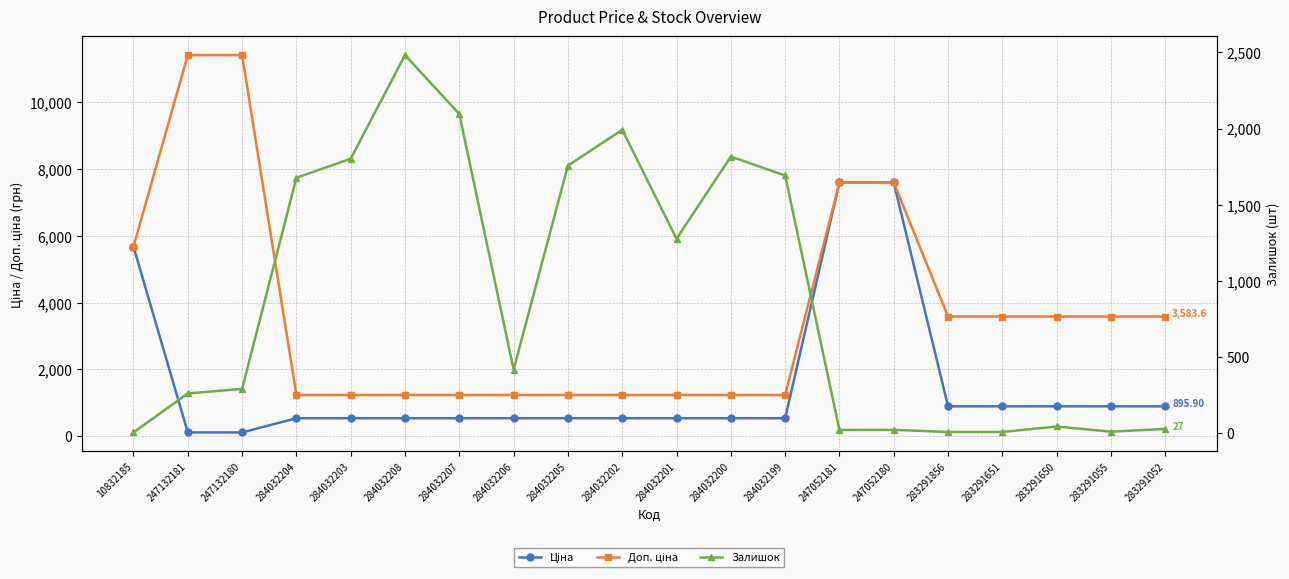

What is the label of the 17th point from the right?

284032204